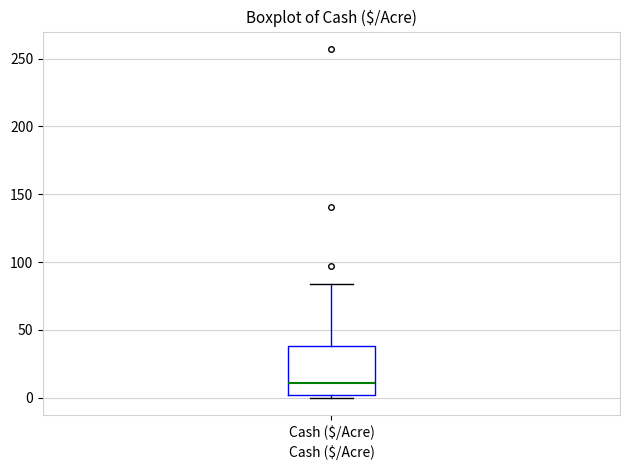

Transcribe this box plot: give where the median line is, the range the box spans, and where the two whiskers end, as read against the y-axis. The values are not printed on the chart, so give them approximately, as read against the axis.

median 10, box 0 to 40, whiskers 0 (just below the box's lower edge) to 85